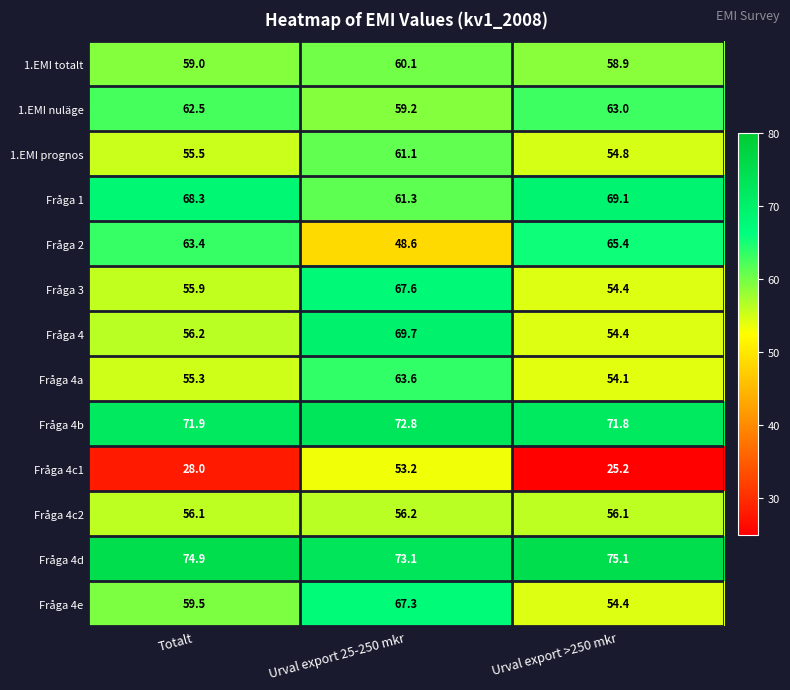

The value of 1.EMI totalt at Urval export 25-250 mkr is 60.1. True or false?

True